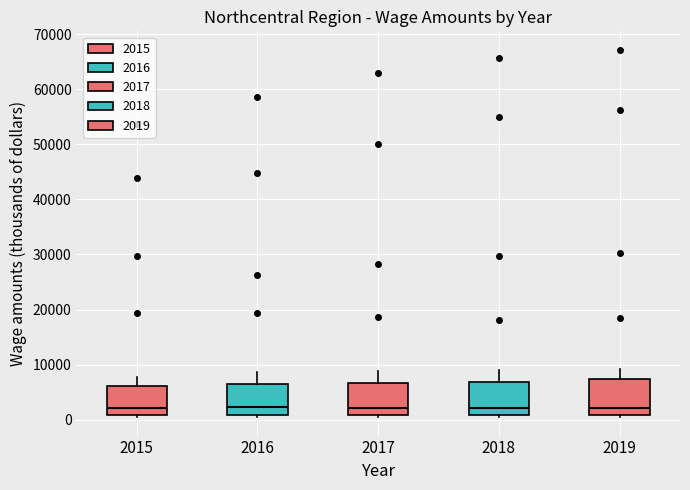

Reading left to right, read every box against the y-axis: the position of its median line, the range the box covers, and the ends of its whiskers. The values are not printed on the chart, so give them approximately, as read against the axis.

2015: median 2000, box 1000 to 6000, whiskers 1000 (just below the box's lower edge) to 8000
2016: median 2000, box 1000 to 6000, whiskers 1000 (just below the box's lower edge) to 9000
2017: median 2000, box 1000 to 7000, whiskers 0 to 9000
2018: median 2000, box 1000 to 7000, whiskers 1000 (just below the box's lower edge) to 9000
2019: median 2000, box 1000 to 7000, whiskers 1000 (just below the box's lower edge) to 9000